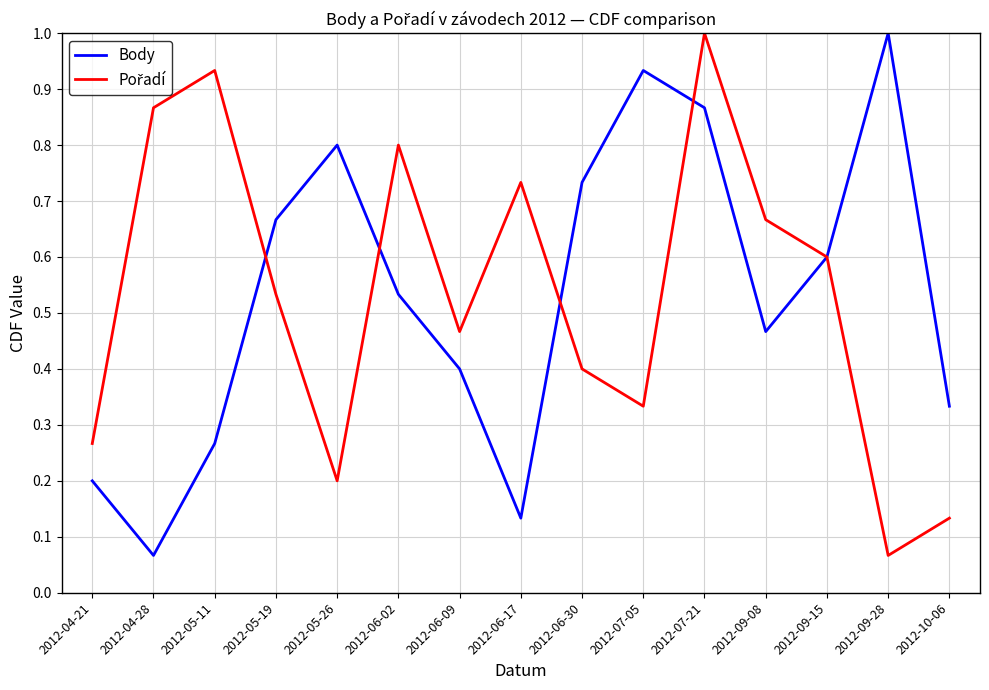

What position from the left is 2012-09-28?

14